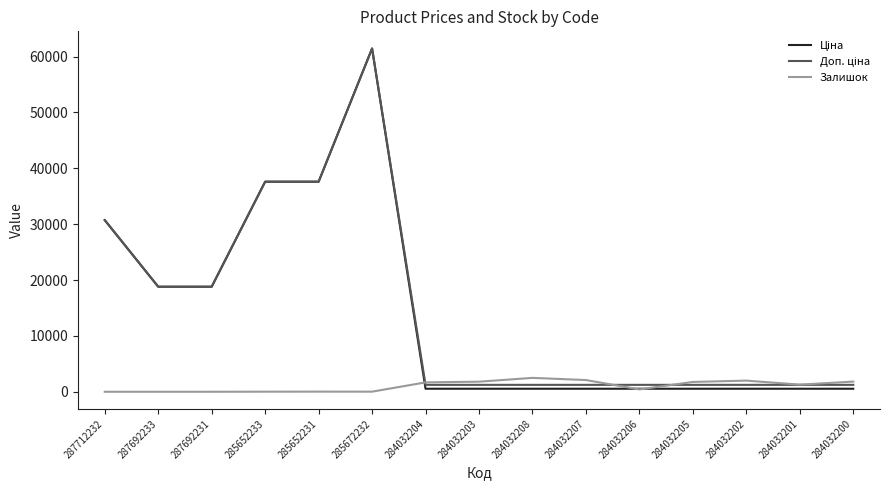

At how many categories does at least one series exceed 32152?

3